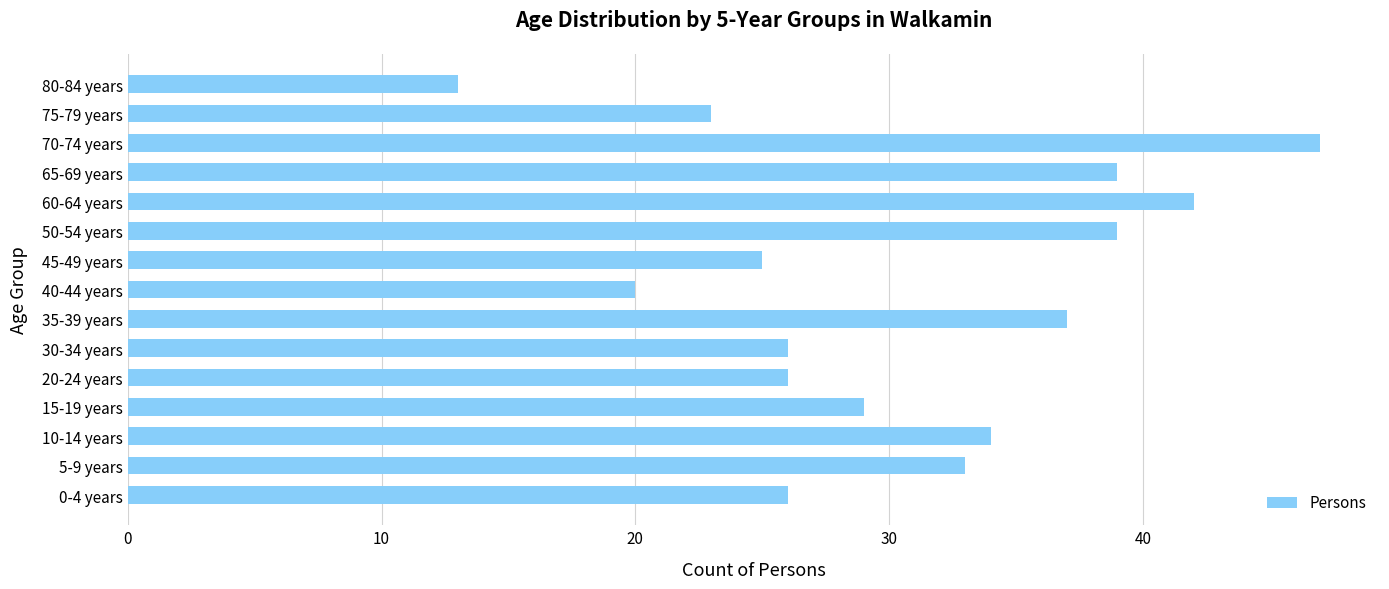

Approximately how many times larger is the value at 35-39 years compared to 5-9 years?

1.1